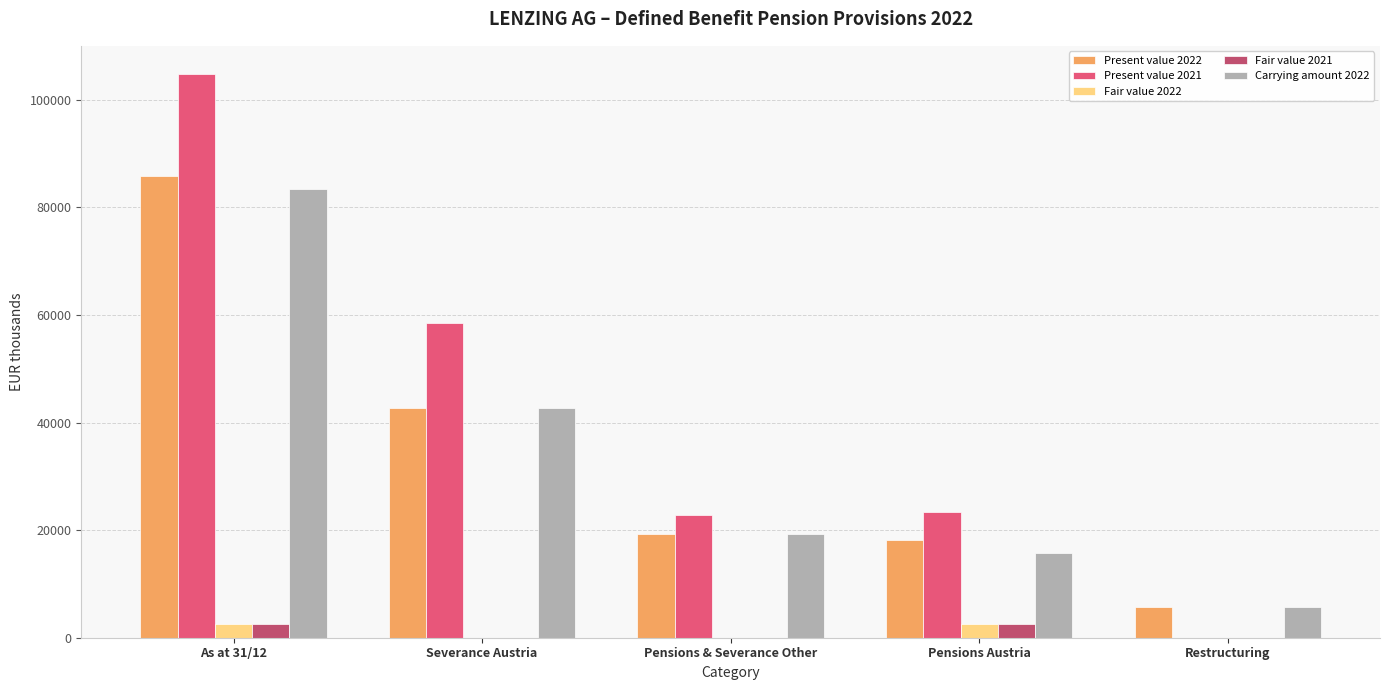

Is the value of Fair value 2021 at As at 31/12 greater than the value of Present value 2022 at Restructuring?

No